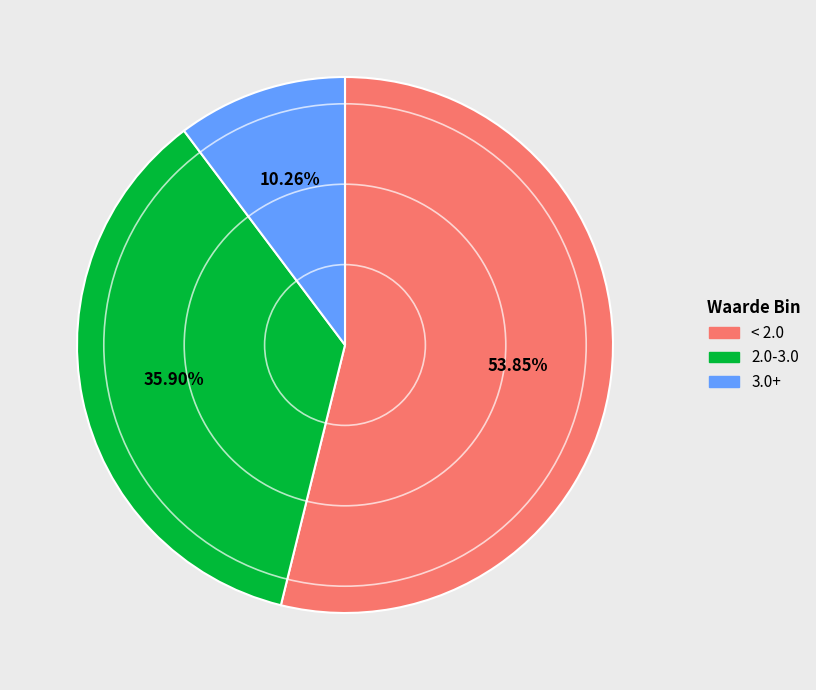

Does any single category account for the majority?

Yes